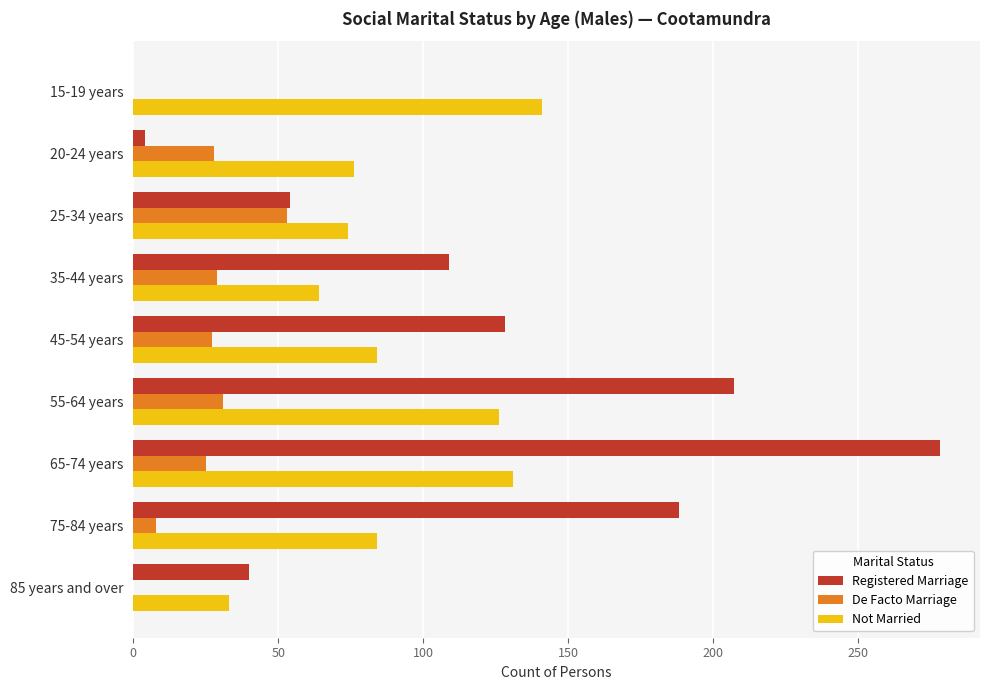

How many categories are shown in the chart?

9